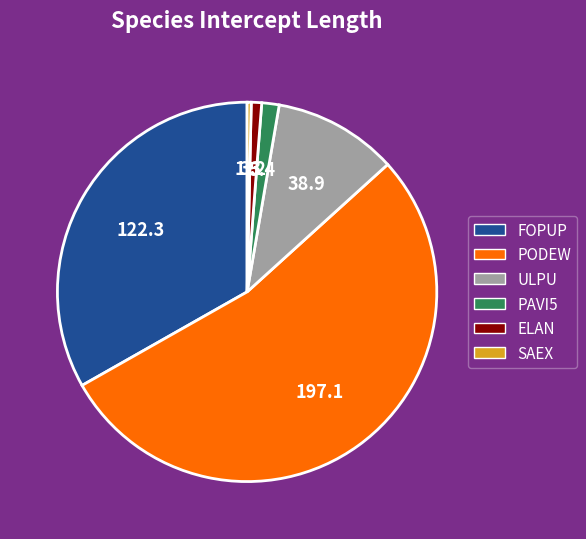

Rank the categories by value from lowest to highest.

SAEX, ELAN, PAVI5, ULPU, FOPUP, PODEW